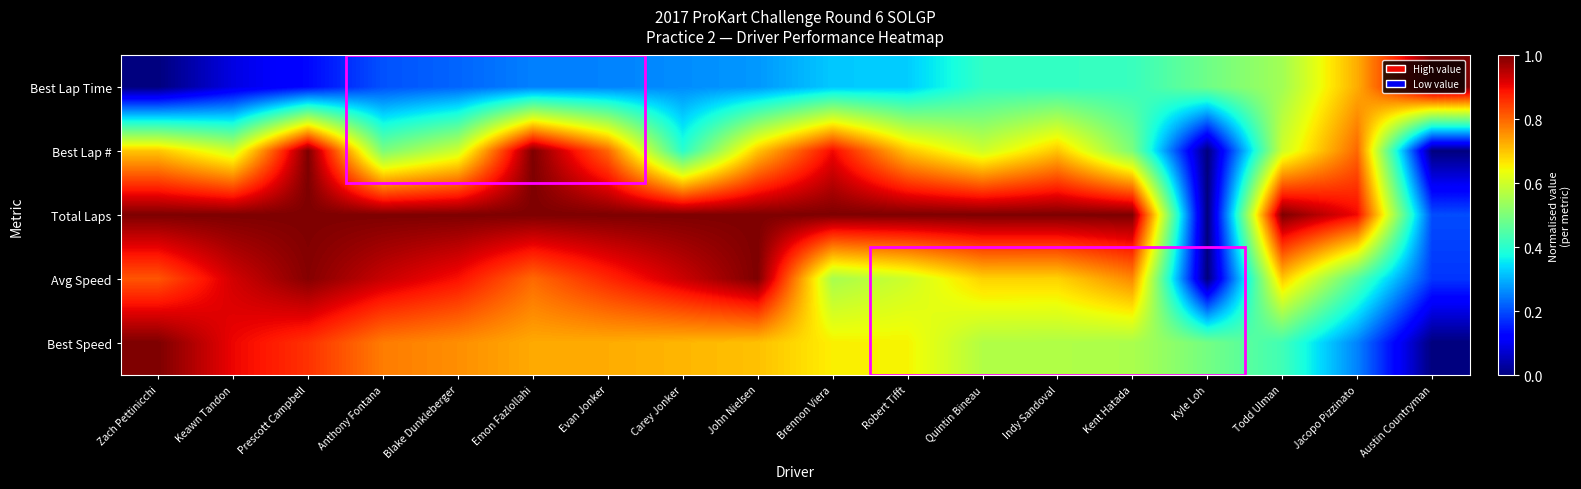

Reading right to left, extract all data points from this chart.

Best Lap Time: Austin Countryman=1.0	Jacopo Pizzinato=0.7	Todd Ulman=0.5	Kyle Loh=0.5	Kent Hatada=0.4	Indy Sandoval=0.4	Quintin Bineau=0.4	Robert Tifft=0.3	Brennon Viera=0.3	John Nielsen=0.3	Carey Jonker=0.3	Evan Jonker=0.3	Emon Fazlollahi=0.3	Blake Dunkleberger=0.2	Anthony Fontana=0.2	Prescott Campbell=0.1	Keawn Tandon=0.1	Zach Pettinicchi=0.0
Best Lap #: Austin Countryman=0.0	Jacopo Pizzinato=0.8	Todd Ulman=0.6	Kyle Loh=0.0	Kent Hatada=0.5	Indy Sandoval=0.7	Quintin Bineau=0.6	Robert Tifft=0.7	Brennon Viera=0.9	John Nielsen=0.7	Carey Jonker=0.4	Evan Jonker=0.8	Emon Fazlollahi=1.0	Blake Dunkleberger=0.6	Anthony Fontana=0.5	Prescott Campbell=1.0	Keawn Tandon=0.6	Zach Pettinicchi=0.7
Total Laps: Austin Countryman=0.2	Jacopo Pizzinato=0.9	Todd Ulman=1.0	Kyle Loh=0.0	Kent Hatada=1.0	Indy Sandoval=1.0	Quintin Bineau=1.0	Robert Tifft=1.0	Brennon Viera=1.0	John Nielsen=1.0	Carey Jonker=1.0	Evan Jonker=1.0	Emon Fazlollahi=1.0	Blake Dunkleberger=1.0	Anthony Fontana=1.0	Prescott Campbell=1.0	Keawn Tandon=1.0	Zach Pettinicchi=1.0
Avg Speed: Austin Countryman=0.2	Jacopo Pizzinato=0.5	Todd Ulman=0.7	Kyle Loh=0.0	Kent Hatada=0.8	Indy Sandoval=0.7	Quintin Bineau=0.7	Robert Tifft=0.6	Brennon Viera=0.6	John Nielsen=1.0	Carey Jonker=0.9	Evan Jonker=0.9	Emon Fazlollahi=0.8	Blake Dunkleberger=0.9	Anthony Fontana=0.9	Prescott Campbell=1.0	Keawn Tandon=0.9	Zach Pettinicchi=0.8
Best Speed: Austin Countryman=0.0	Jacopo Pizzinato=0.3	Todd Ulman=0.4	Kyle Loh=0.5	Kent Hatada=0.6	Indy Sandoval=0.6	Quintin Bineau=0.6	Robert Tifft=0.7	Brennon Viera=0.7	John Nielsen=0.7	Carey Jonker=0.7	Evan Jonker=0.7	Emon Fazlollahi=0.7	Blake Dunkleberger=0.8	Anthony Fontana=0.8	Prescott Campbell=0.9	Keawn Tandon=0.9	Zach Pettinicchi=1.0